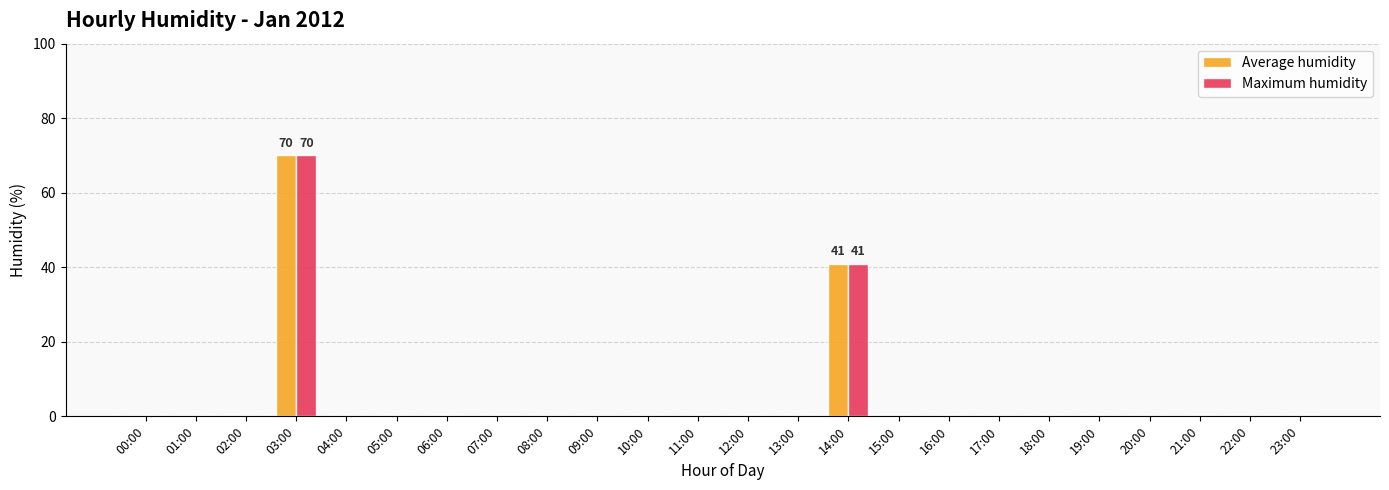

Are the bars horizontal?

No